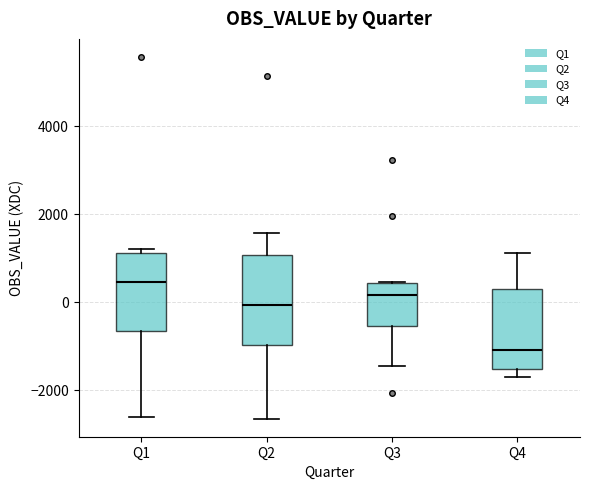

Reading left to right, read every box against the y-axis: the position of its median line, the range the box covers, and the ends of its whiskers. The values are not printed on the chart, so give them approximately, as read against the axis.

Q1: median 400, box -600 to 1200, whiskers -2600 to 1200 (just above the box's upper edge)
Q2: median 0, box -1000 to 1000, whiskers -2600 to 1600
Q3: median 200, box -600 to 400, whiskers -1400 to 400
Q4: median -1000, box -1600 to 400, whiskers -1600 (just below the box's lower edge) to 1200